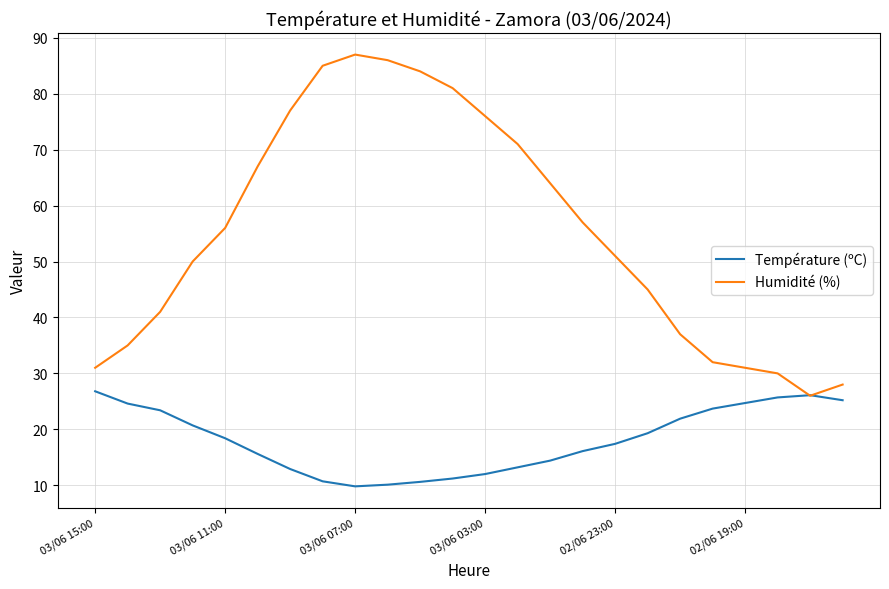

List the series in order of their overall mean, lowest first.

Température (ºC), Humidité (%)